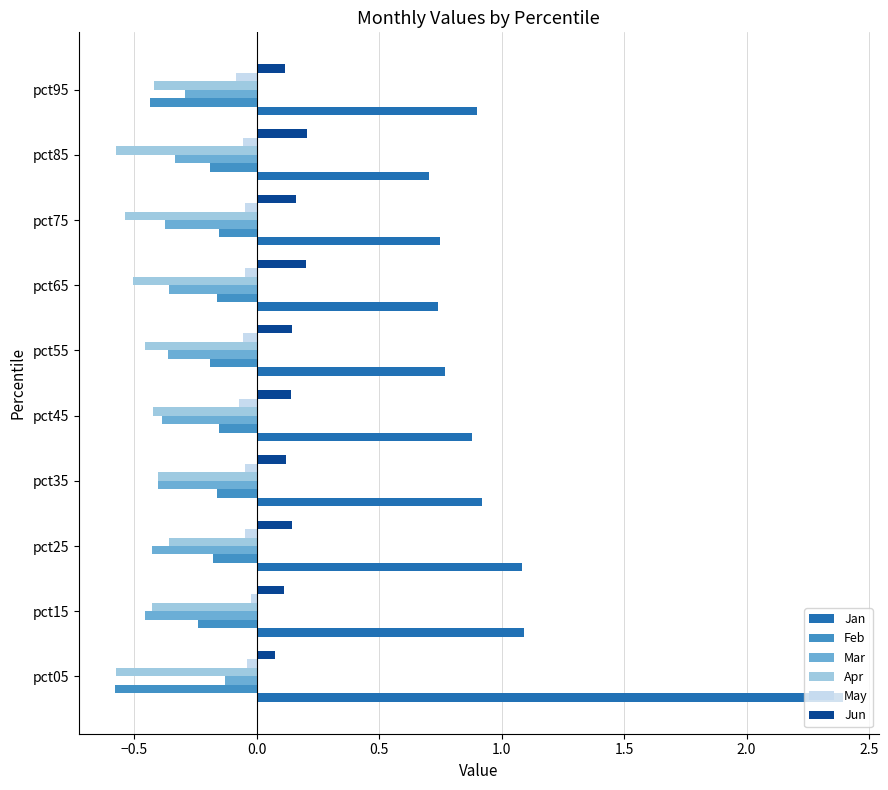

What is the smallest value displayed?

-0.6